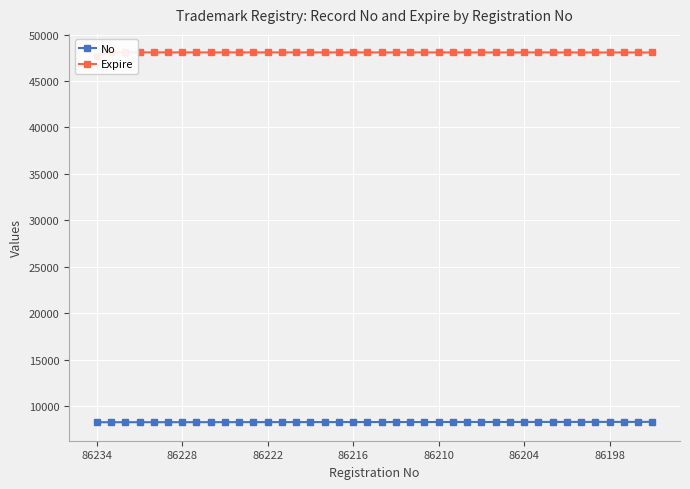

Between 86216 and 7, which series saw the biggest shift?

No